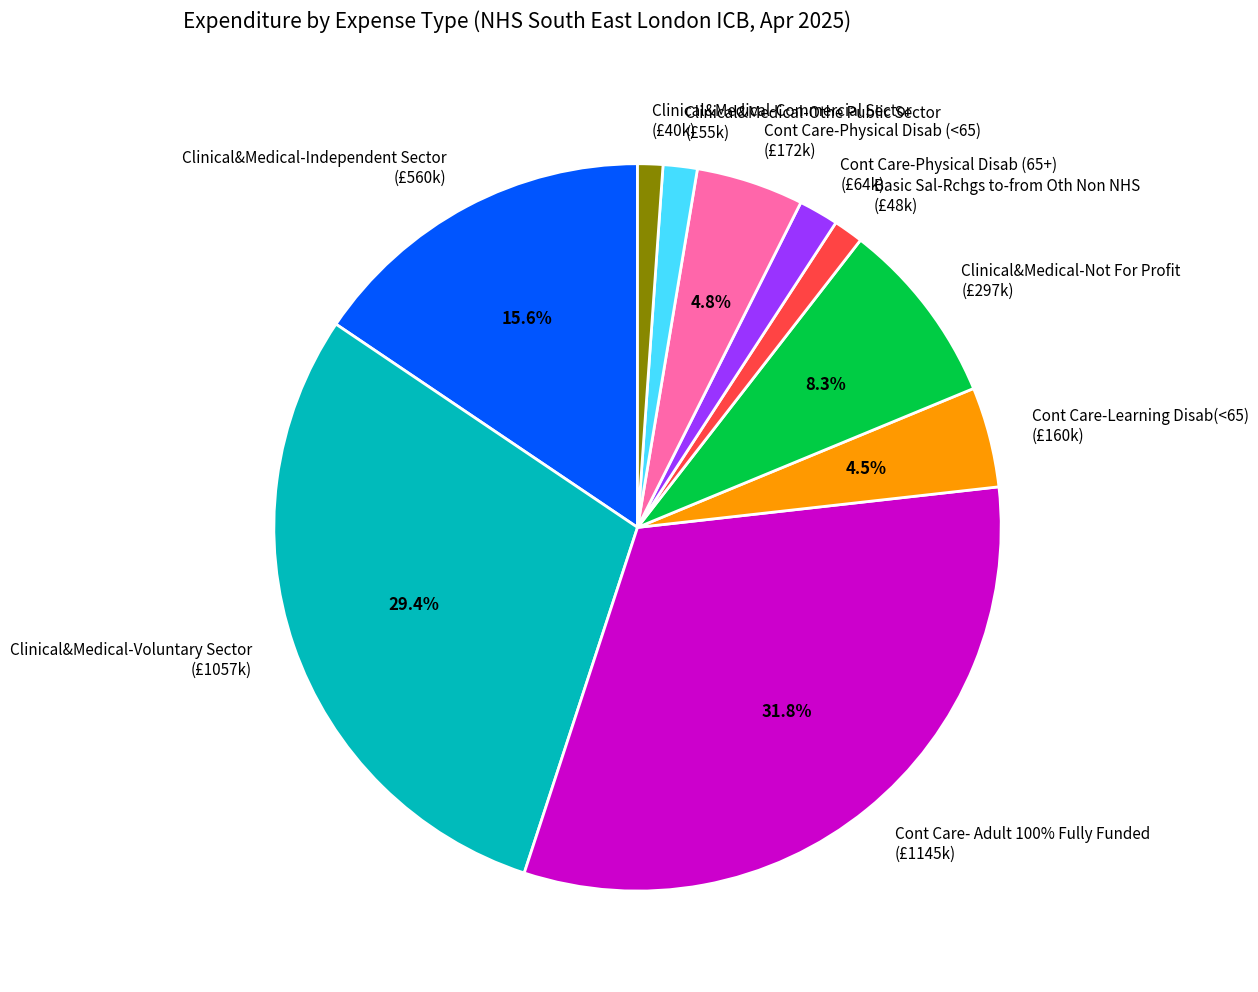

The Basic Sal-Rchgs to-from Oth Non NHS slice represents 1% of the pie. True or false?

True